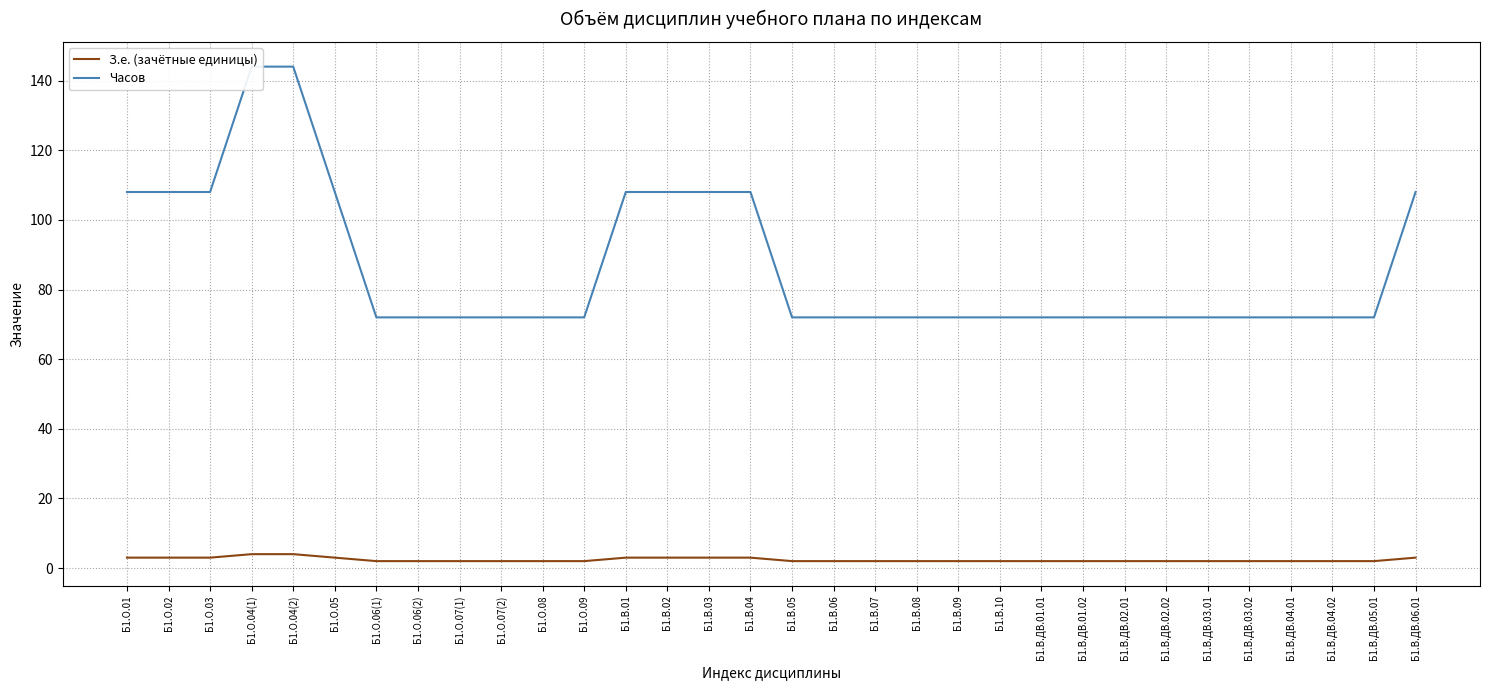

True or false: З.е. (зачётные единицы) and Часов cross at least once.

False